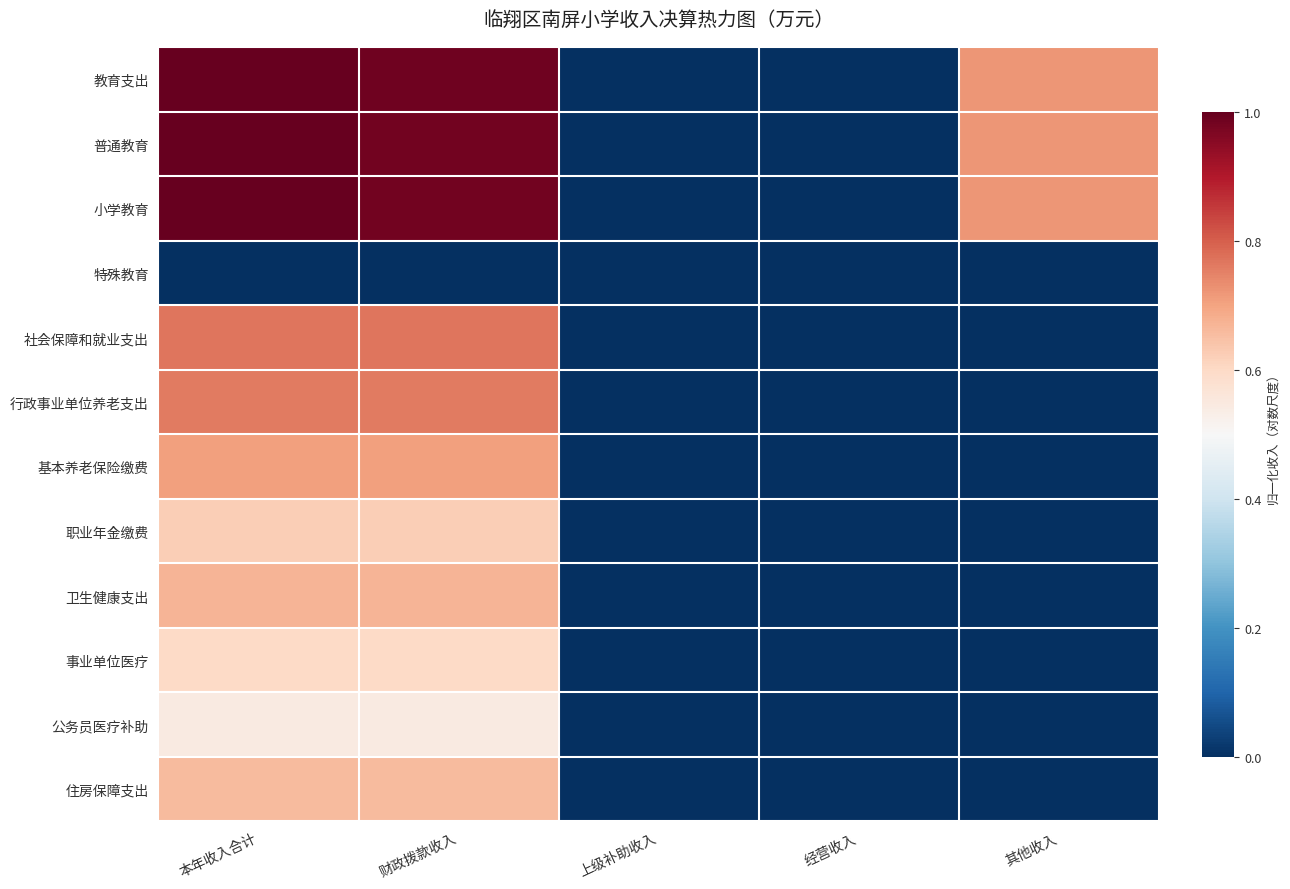

What is the greatest value displayed?

1.0